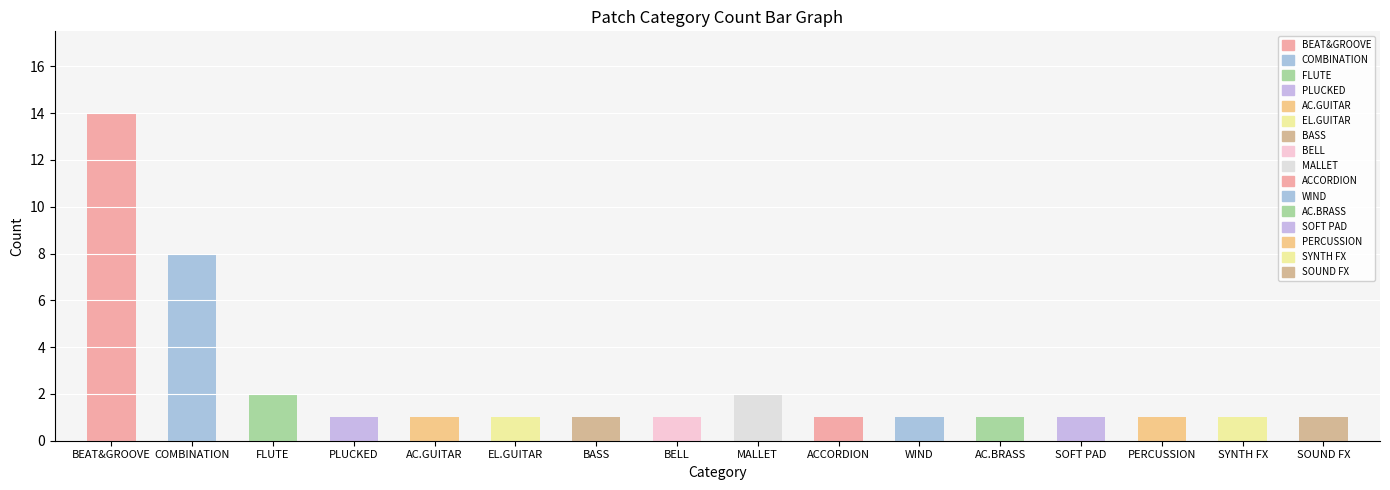

What is the minimum value shown in the chart?

1